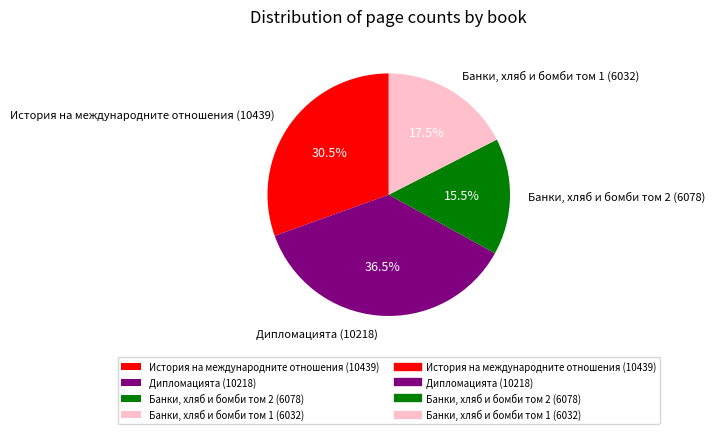

Rank the categories by value from lowest to highest.

Банки, хляб и бомби том 2 (6078), Банки, хляб и бомби том 1 (6032), История на международните отношения (10439), Дипломацията (10218)